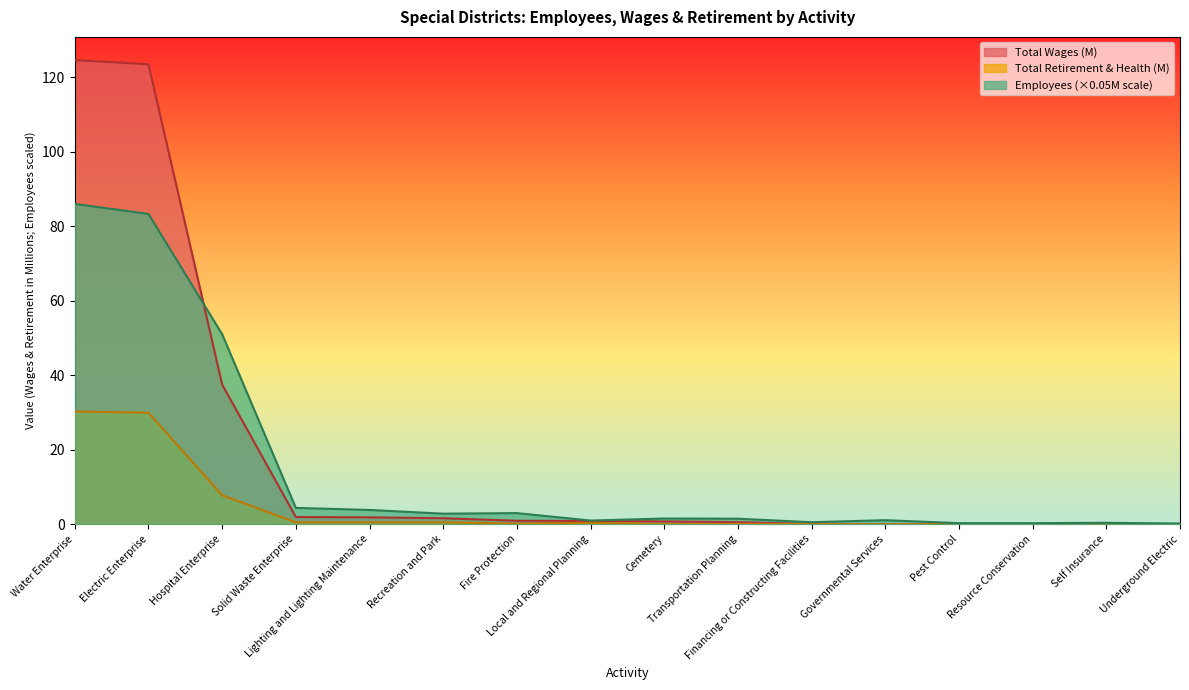

What is the spread (max minus min) of values at Electric Enterprise?

93.6